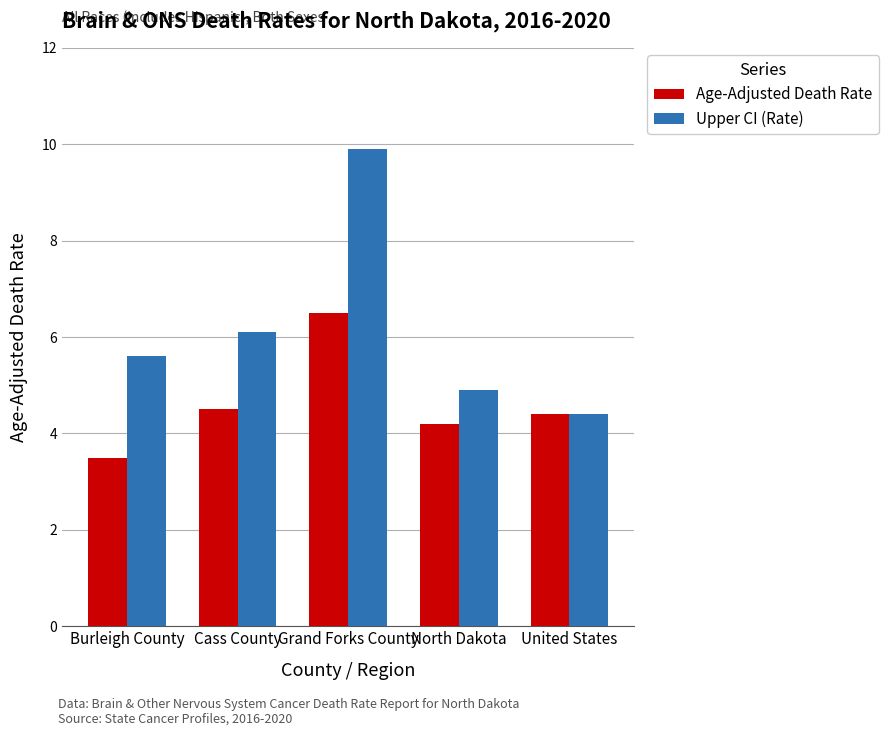

What is the label of the 5th bar from the right?

Burleigh County